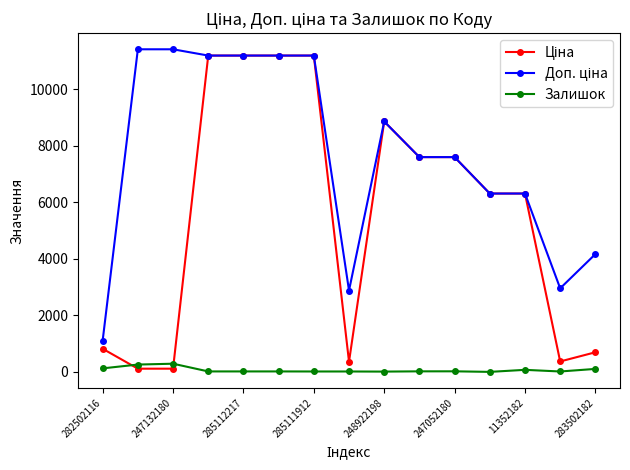

At how many categories does at least one series exceed 5482?

11